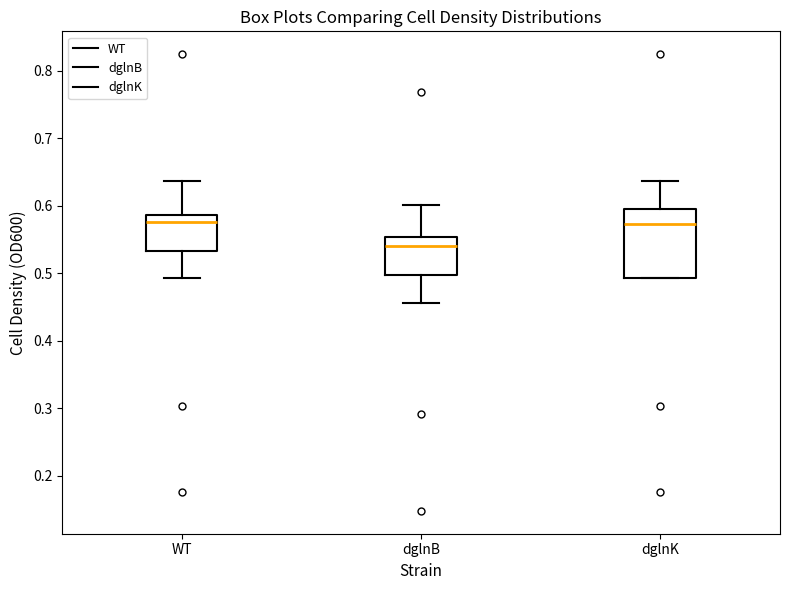

Which box is the tallest, from its lower edge to its upper edge?

dglnK